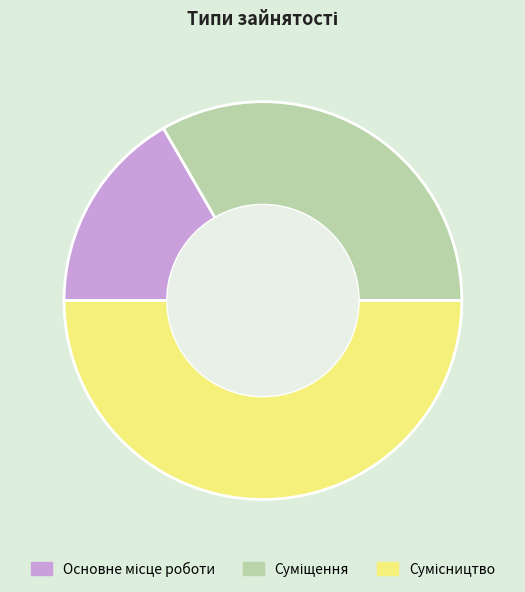

Rank the categories by value from lowest to highest.

Основне місце роботи, Суміщення, Сумісництво